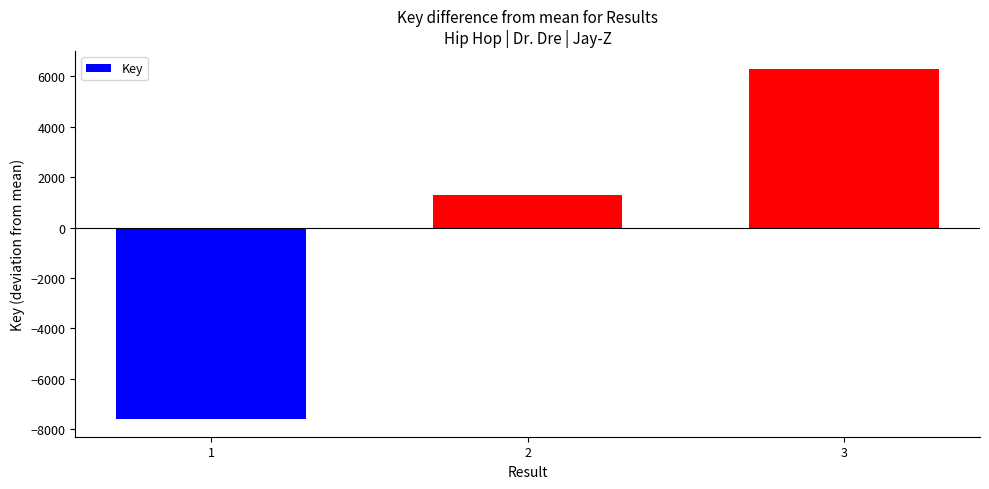

Rank the categories by value from highest to lowest.

3, 2, 1